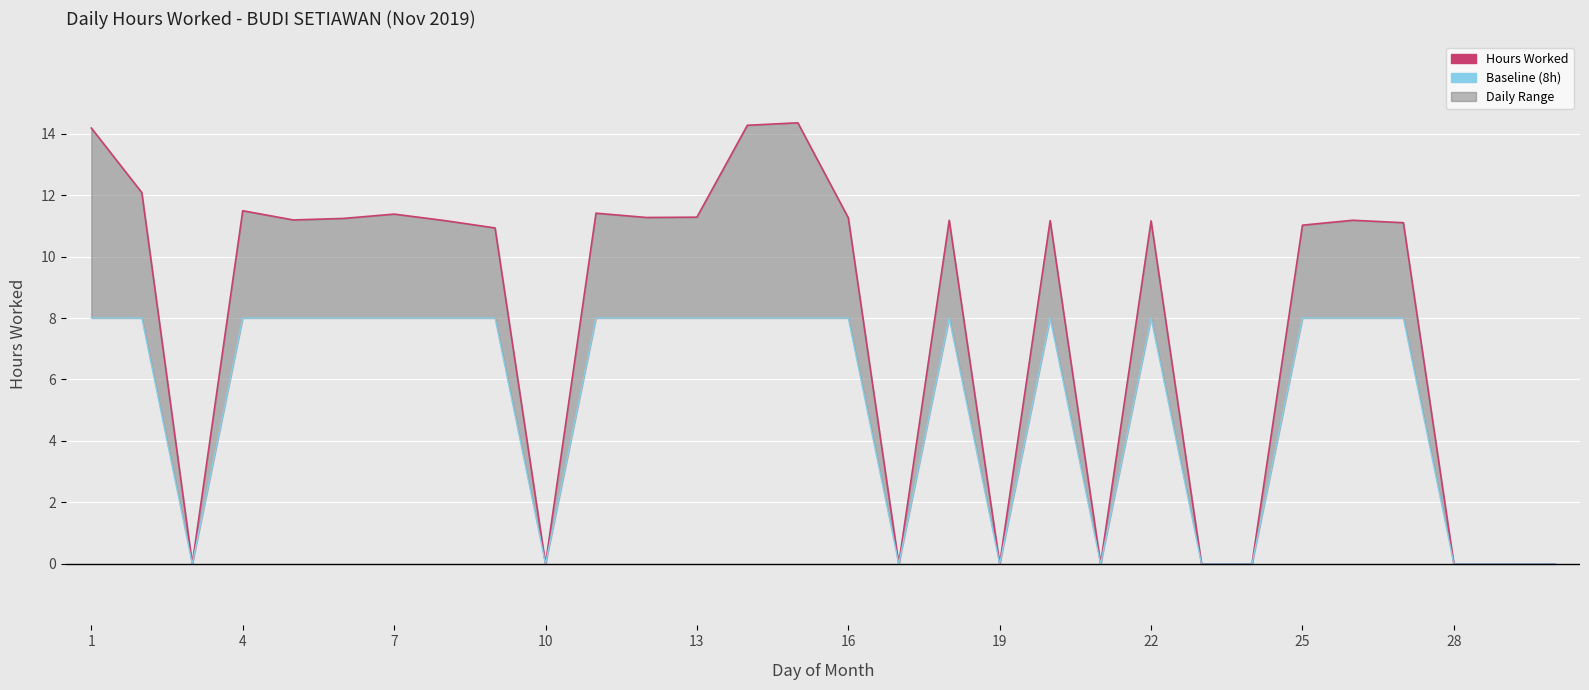

Does the chart display data point markers on the line(s)?

No